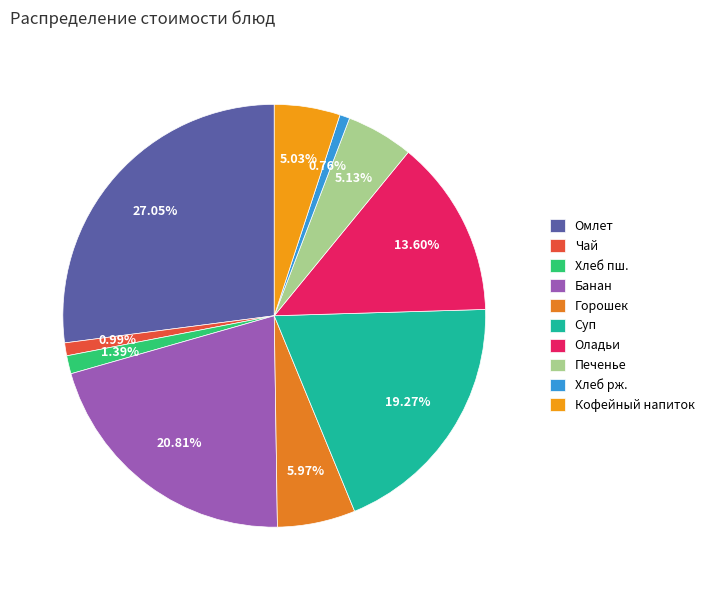

What is the smallest slice in the pie chart?

Хлеб ржано-пшеничный